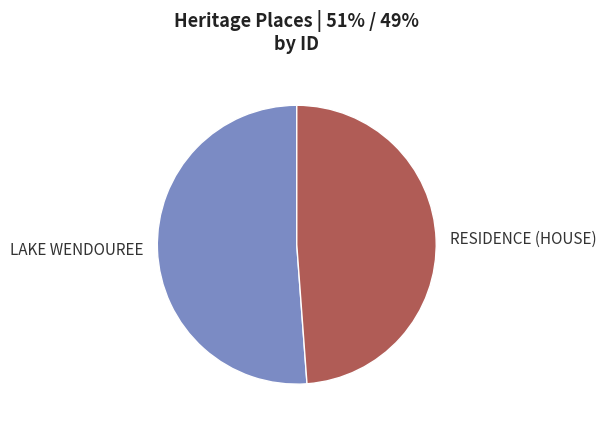

Between LAKE WENDOUREE and RESIDENCE (HOUSE), which is larger?

LAKE WENDOUREE